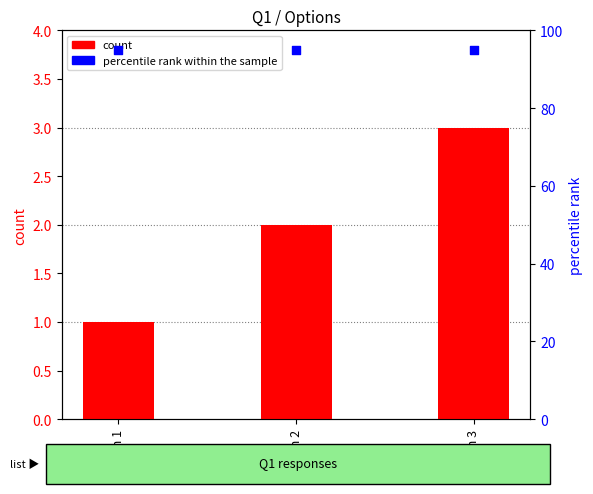

Which series has the largest total across all categories?

percentile rank within the sample